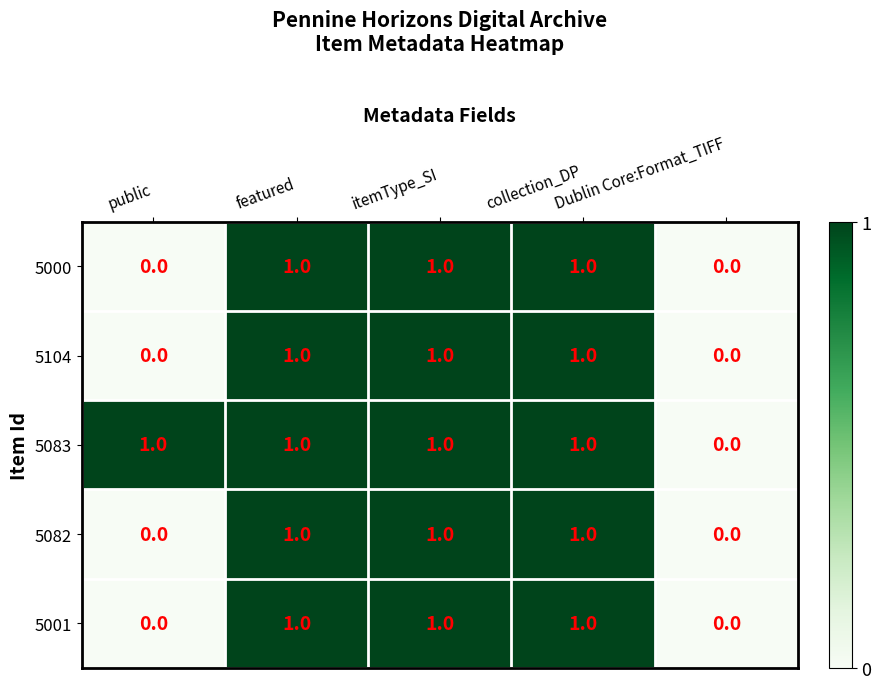

How many 5083 values are between 1 and 2?

4